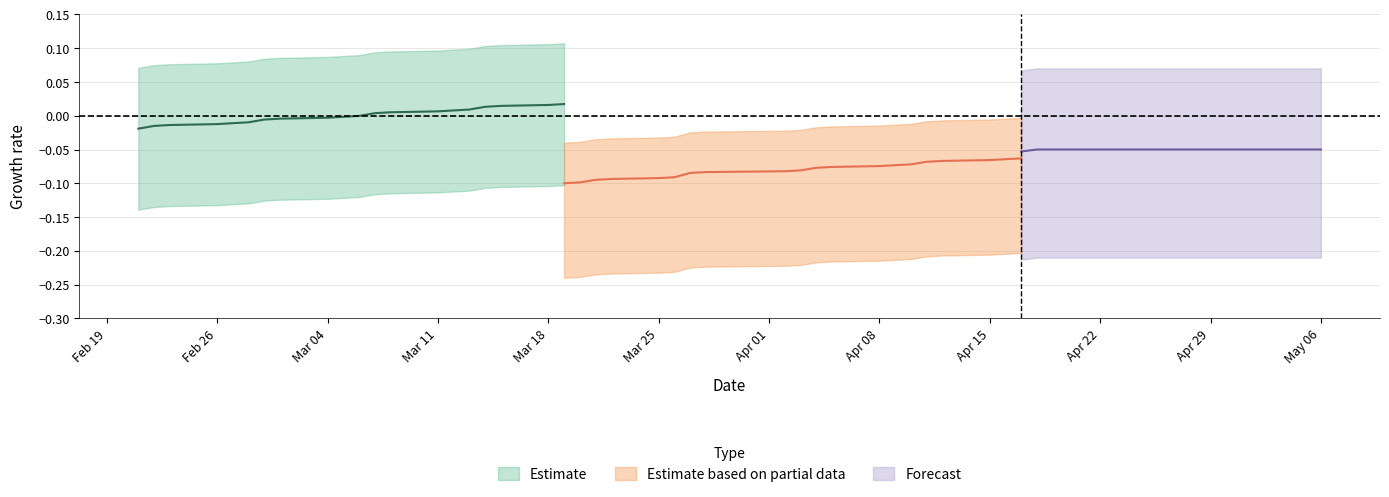

What is the minimum value for Forecast?

-0.1